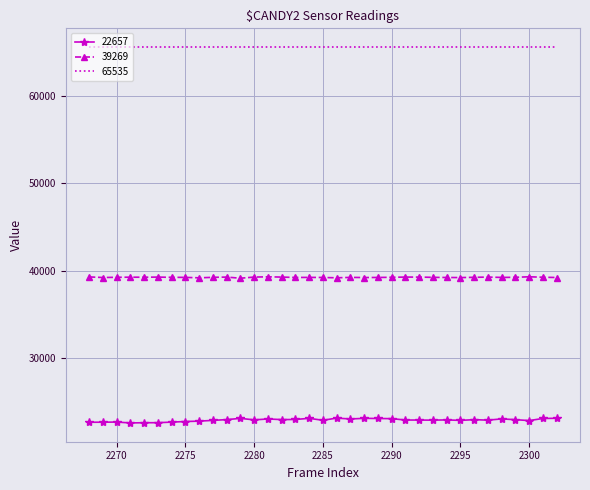

True or false: 65535 and 22657 cross at least once.

False